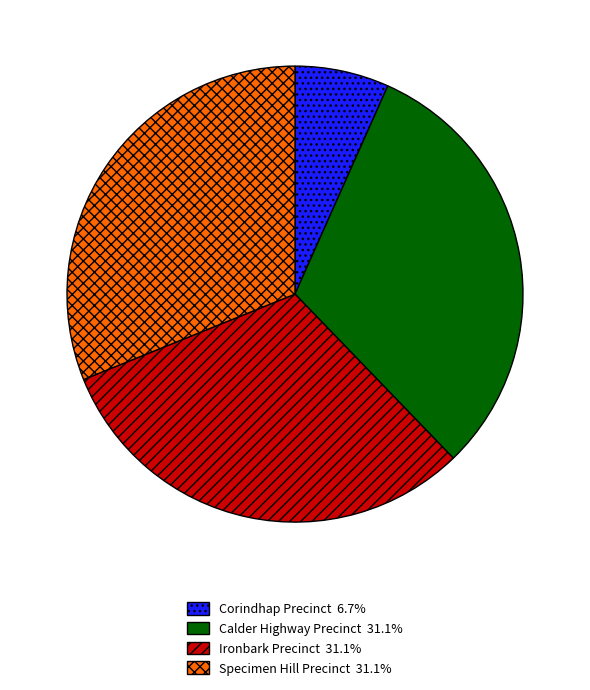

Is there any slice that represents more than half of the pie?

No